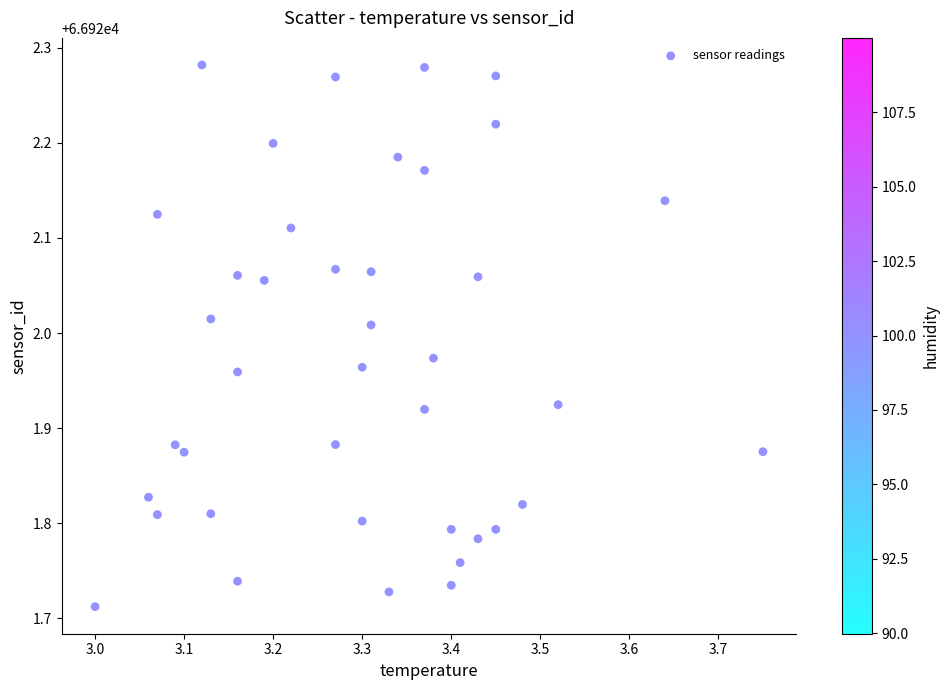

What is the range of Y values (max minus min)?

0.6